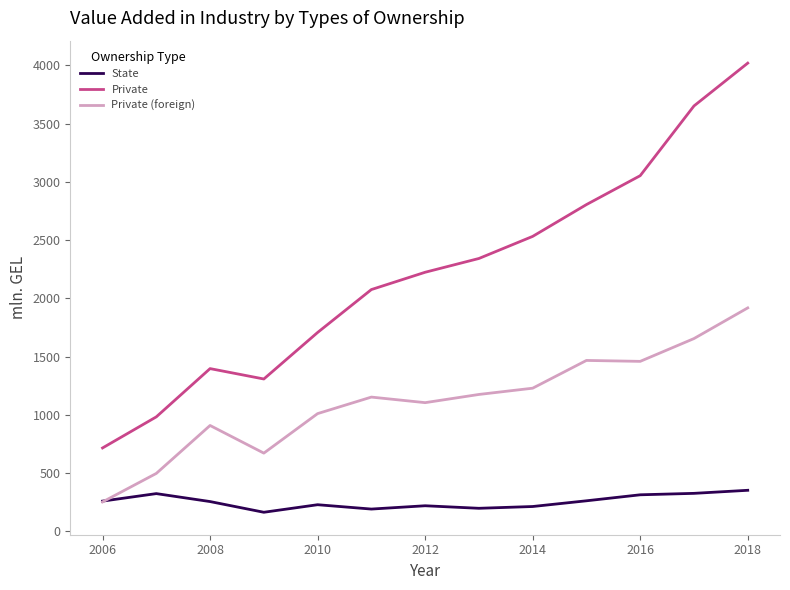

Rank the series by their average value, from lowest to highest.

State, Private (foreign), Private